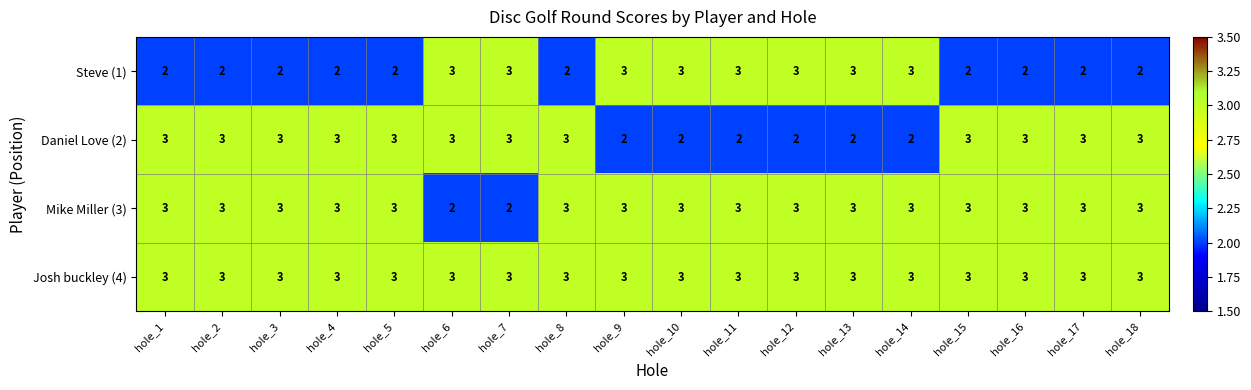

Is it true that Steve (1) equals 2 at hole_2?

True